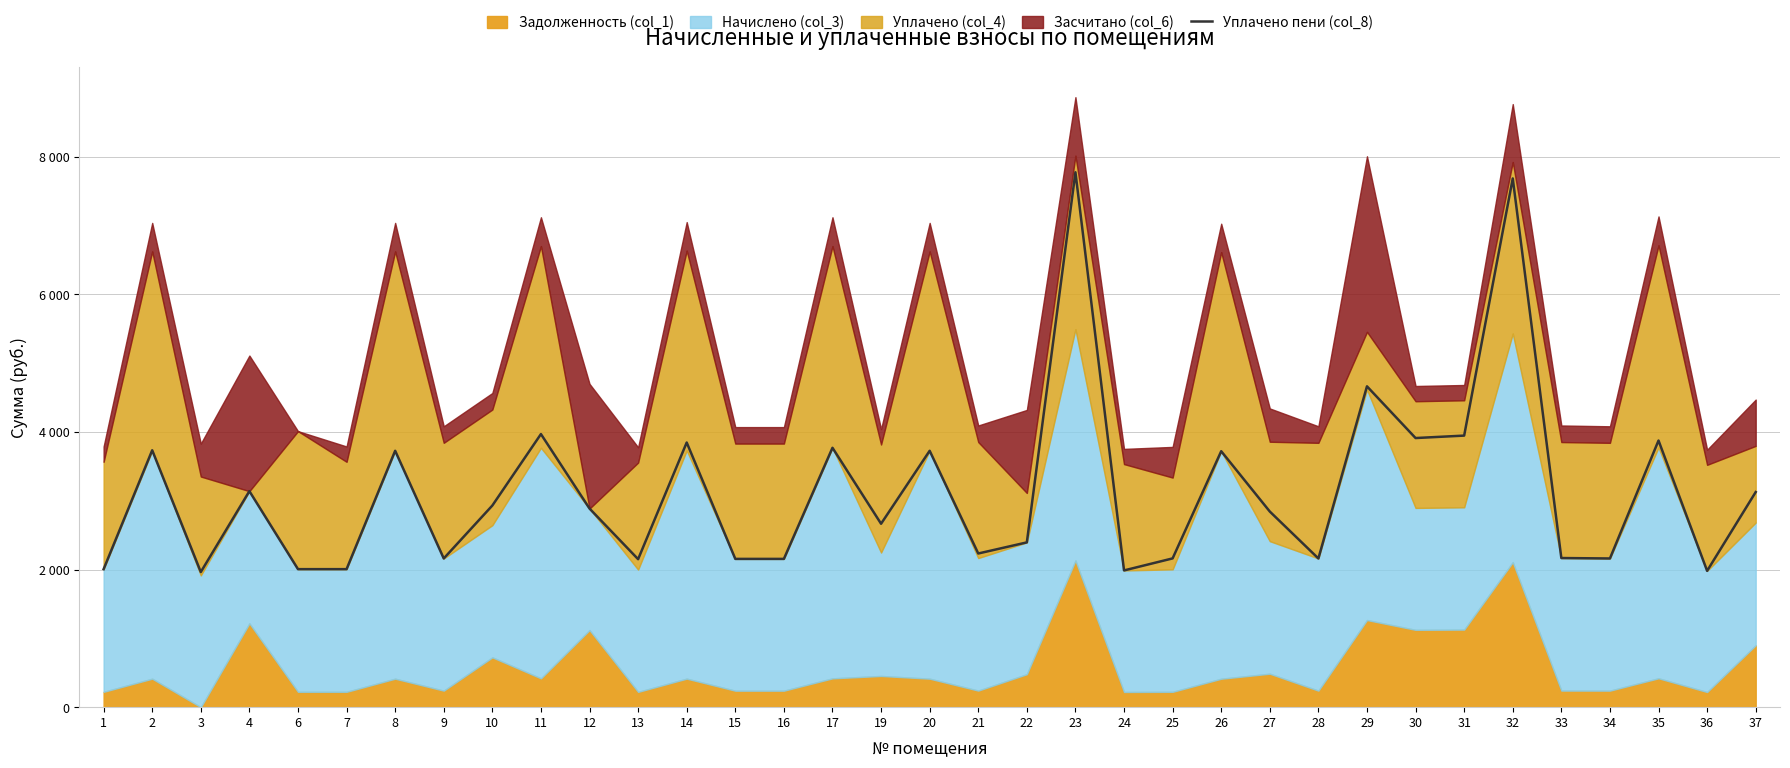

What is the approximate value at 25?

2162.1